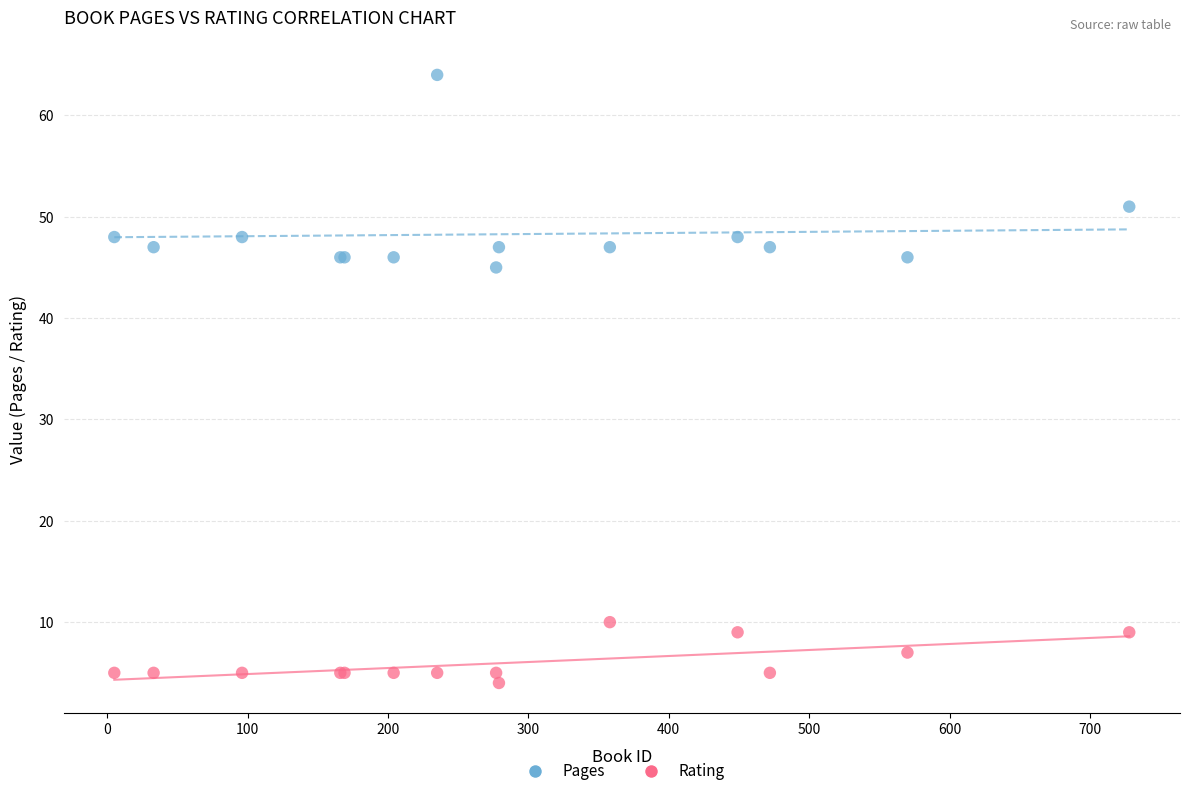

Across all series, what Y value is closest to 34?

45